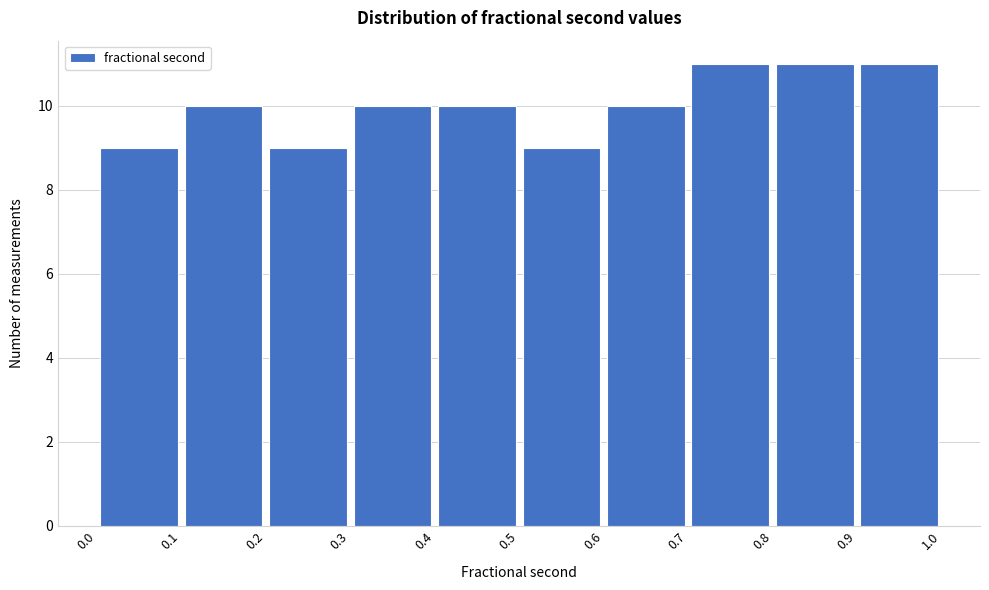

Reading left to right, list every bar in this chart as the range it spans on the x-axis followed by its height. The values are not printed on the chart, so give them approximately, as read against the axis.

0.0 to 0.1: 9
0.1 to 0.2: 10
0.2 to 0.3: 9
0.3 to 0.4: 10
0.4 to 0.5: 10
0.5 to 0.6: 9
0.6 to 0.7: 10
0.7 to 0.8: 11
0.8 to 0.9: 11
0.9 to 1.0: 11